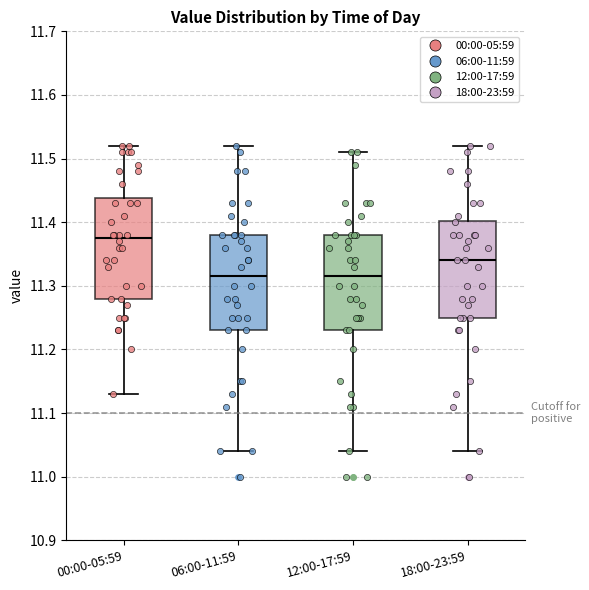

Reading left to right, read every box against the y-axis: the position of its median line, the range the box covers, and the ends of its whiskers. The values are not printed on the chart, so give them approximately, as read against the axis.

00:00-05:59: median 11.38, box 11.28 to 11.44, whiskers 11.13 to 11.52
06:00-11:59: median 11.32, box 11.23 to 11.38, whiskers 11.04 to 11.52
12:00-17:59: median 11.32, box 11.23 to 11.38, whiskers 11.04 to 11.51
18:00-23:59: median 11.34, box 11.25 to 11.40, whiskers 11.04 to 11.52